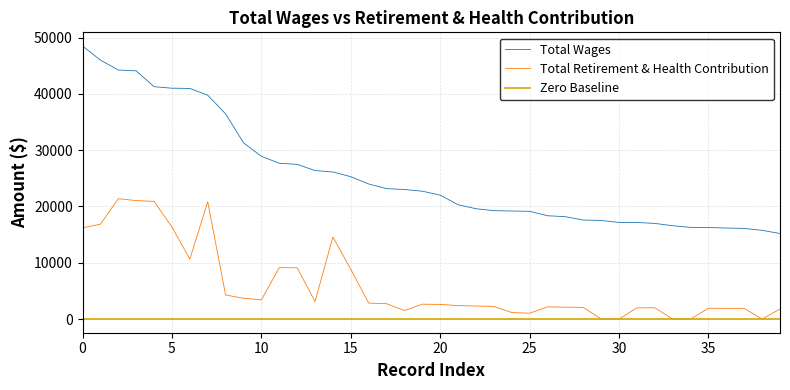

The value of Total Wages at 25 is 12069. True or false?

False